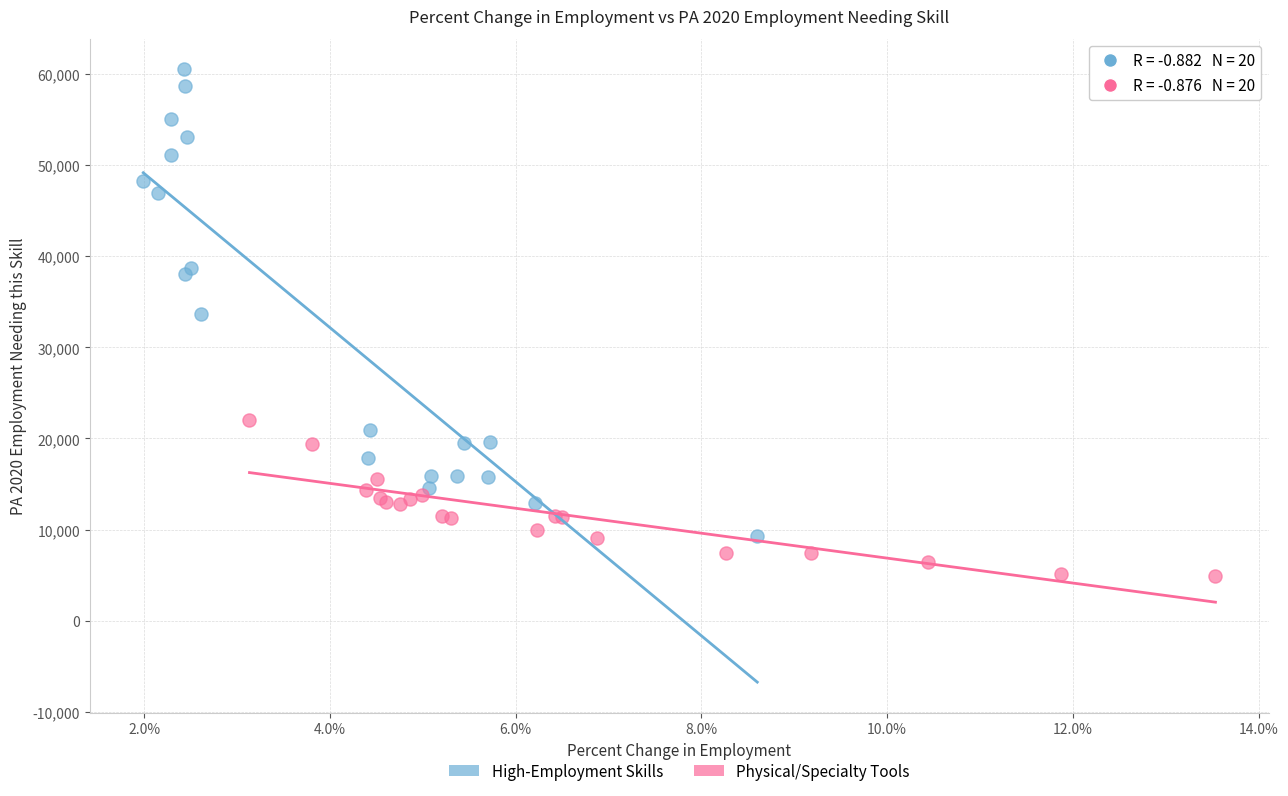

Which series contains the lowest Y value?

Physical/Specialty Tools